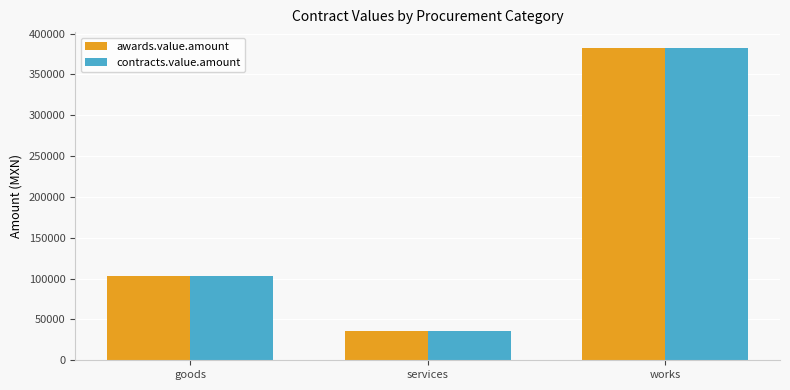

What is the minimum value shown in the chart?

35281.0